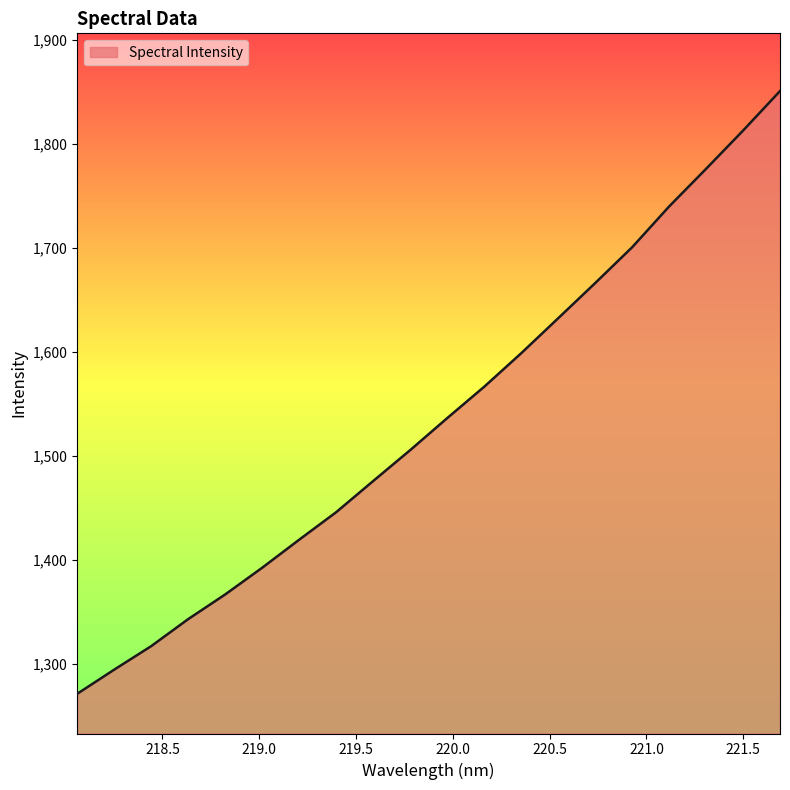

What is the difference between the maximum and minimum values?

579.6